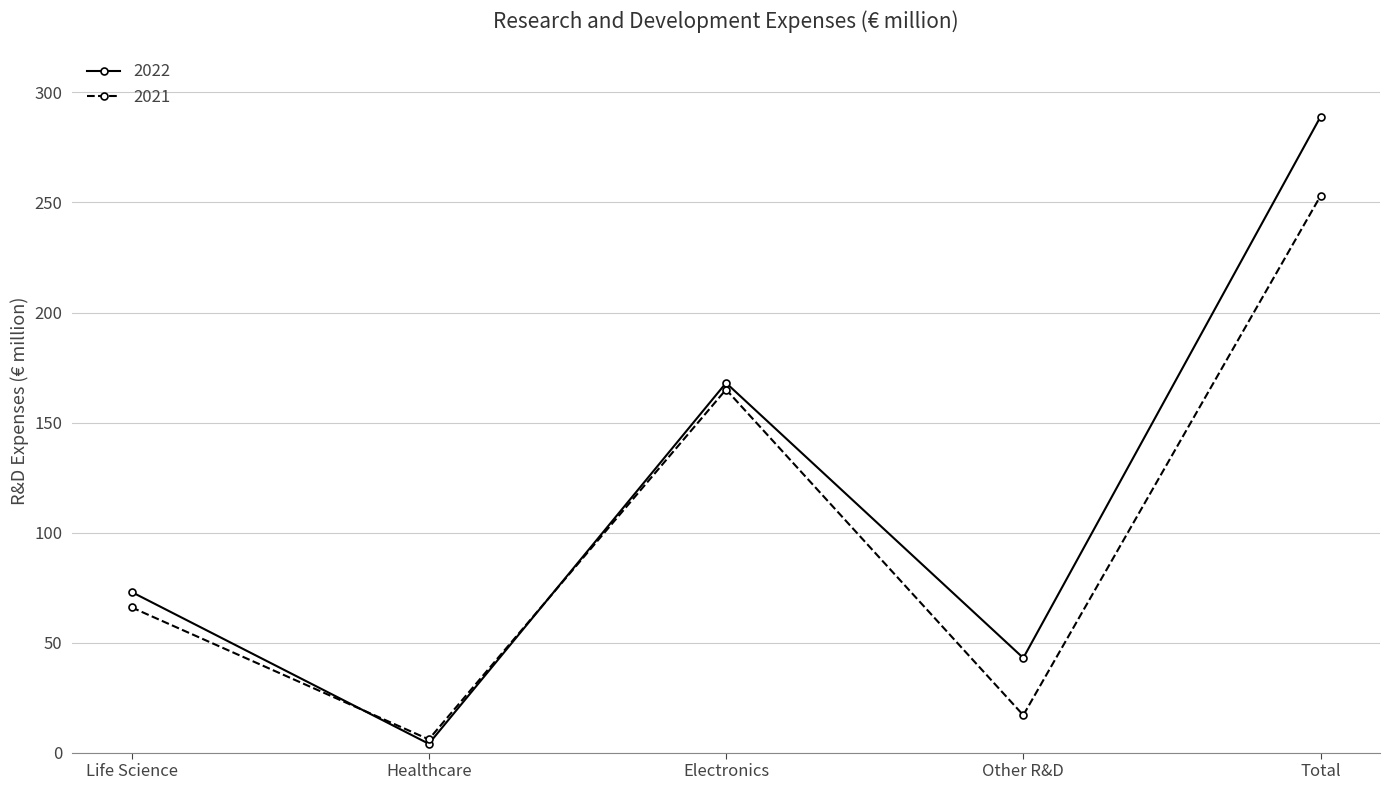

What is the label of the 5th point from the left?

Total